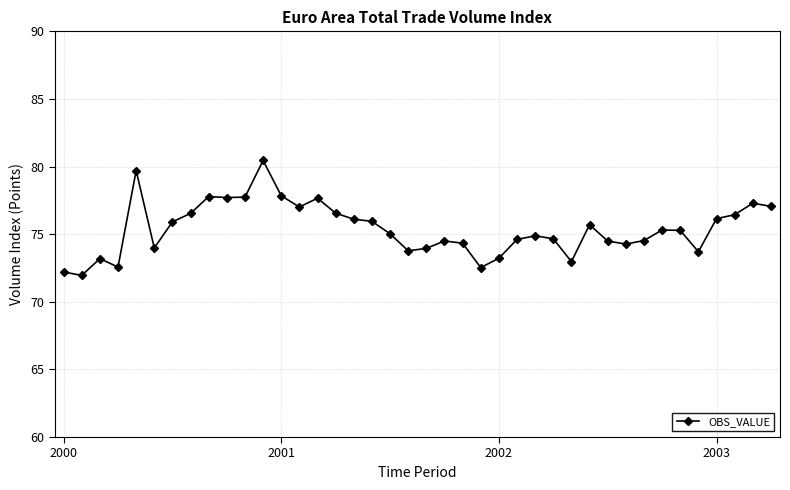

True or false: the data has more than 0 interior local peaks.

True